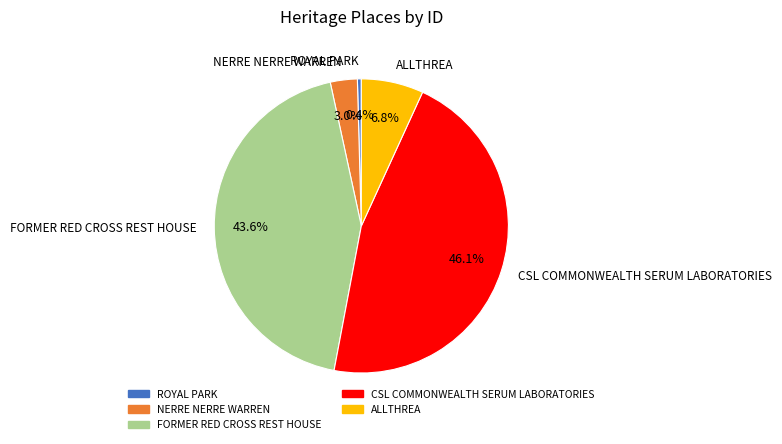

How many segments does this pie chart have?

5